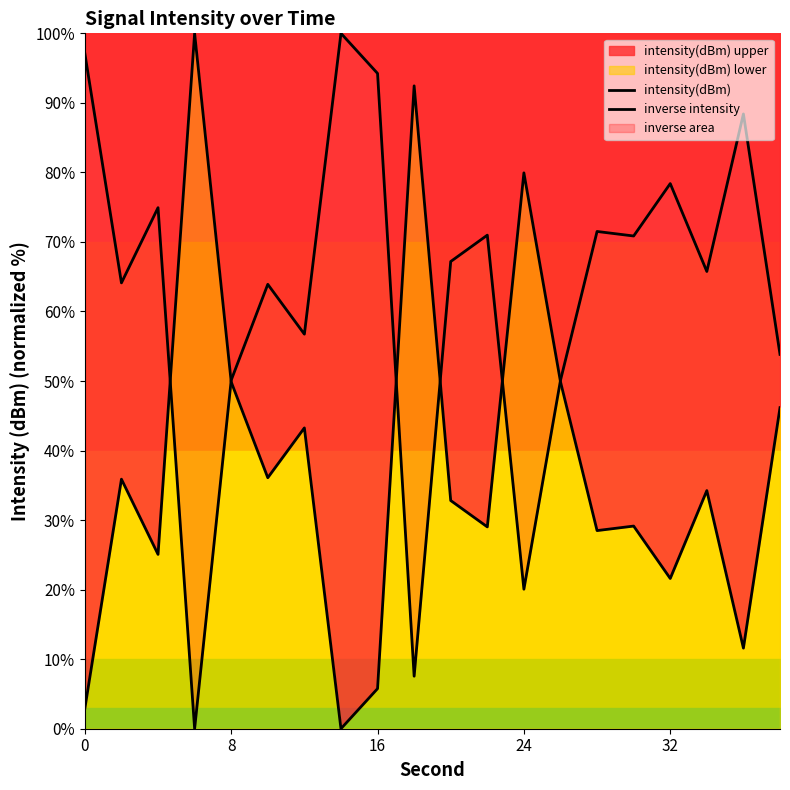

Reading right to left, list all the values displayed in this chart.

intensity(dBm): 46.2	11.6	34.2	21.6	29.1	28.5	49.9	79.9	29.0	32.8	92.4	5.8	0.0	43.3	36.1	49.9	100.0	25.1	35.9	2.9
inverse intensity: 53.8	88.4	65.8	78.4	70.9	71.5	50.1	20.1	71.0	67.2	7.6	94.2	100.0	56.7	63.9	50.1	0.0	74.9	64.1	97.1